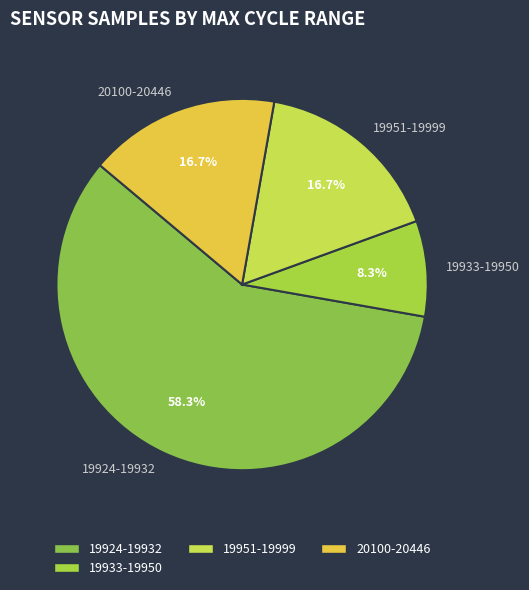

What is the largest slice in the pie chart?

19924-19932